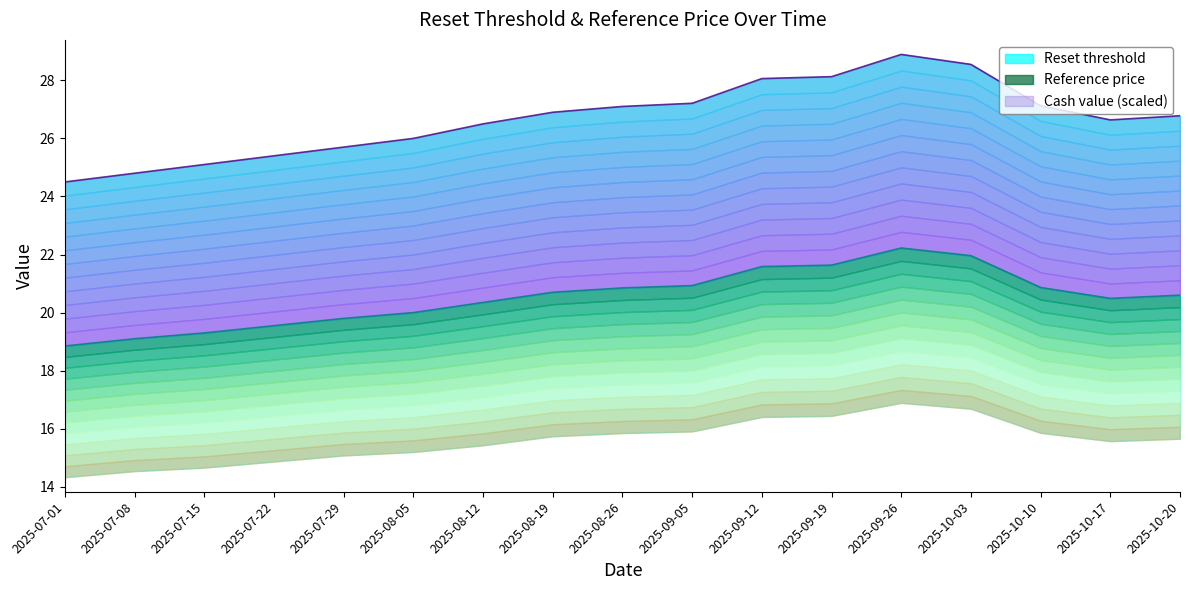

How many lines are shown in the chart?

1